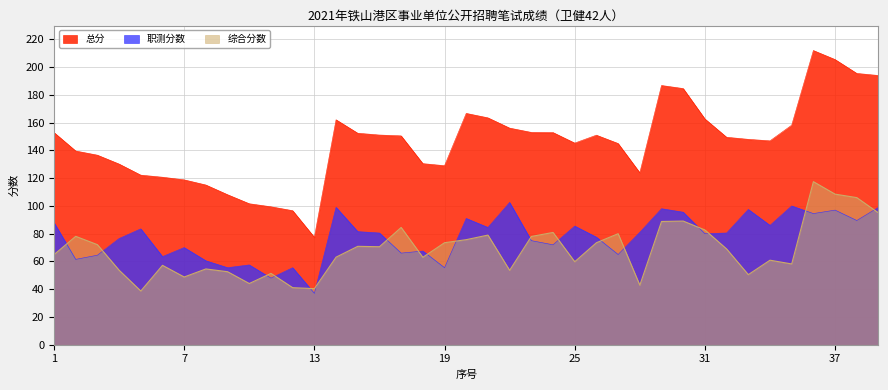

Does the chart have visible grid lines?

Yes